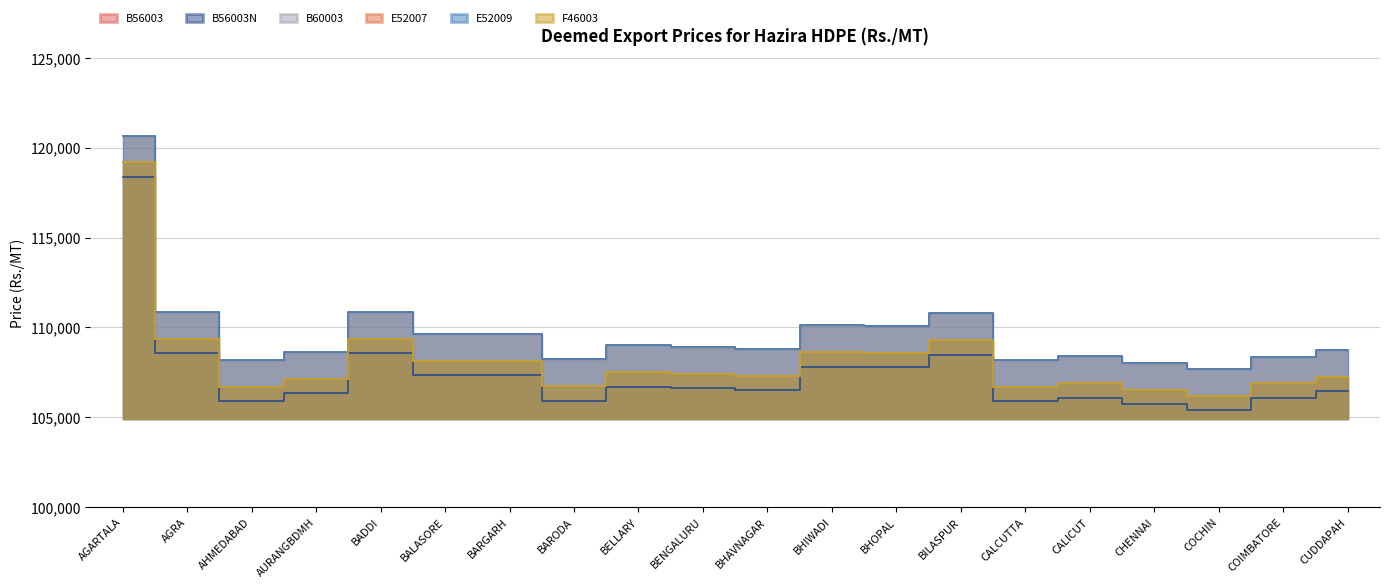

Which series has the largest range (max minus min)?

B56003